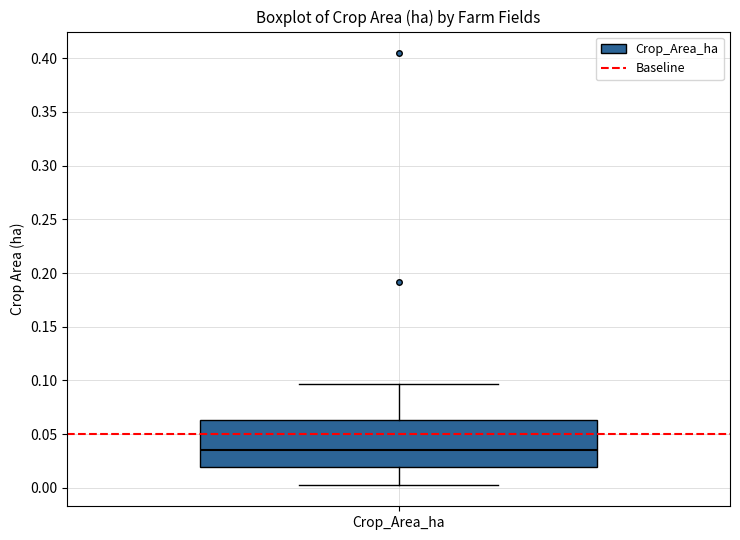

Transcribe this box plot: give where the median line is, the range the box spans, and where the two whiskers end, as read against the y-axis. The values are not printed on the chart, so give them approximately, as read against the axis.

median 0.035, box 0.020 to 0.065, whiskers 0.005 to 0.095